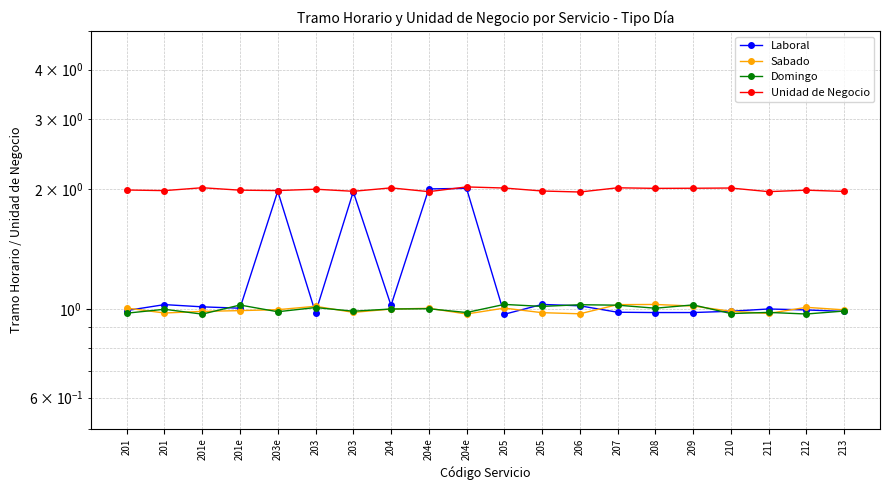

The value of Unidad de Negocio at 208 is 2.9. True or false?

False